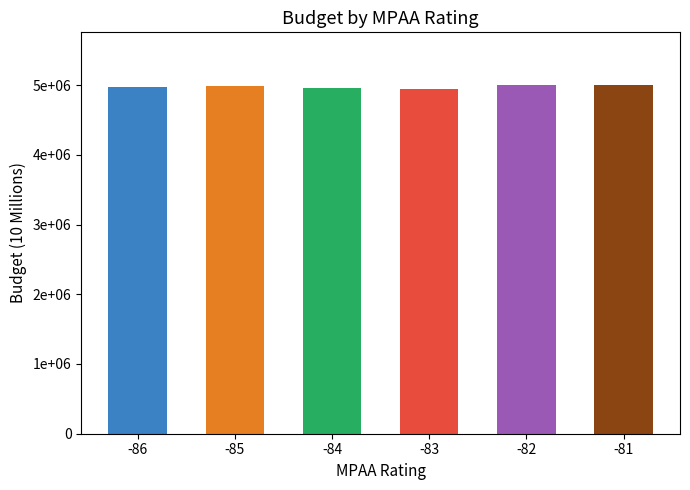

Between -85 and -83, which is larger?

-85